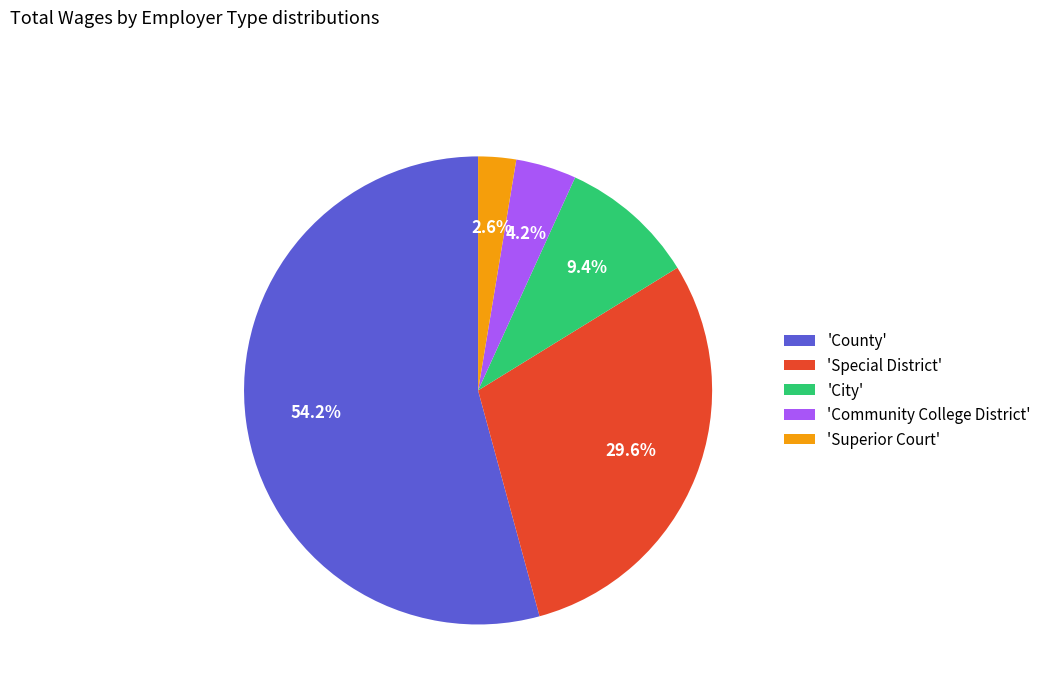

Count the number of slices in the pie.

5